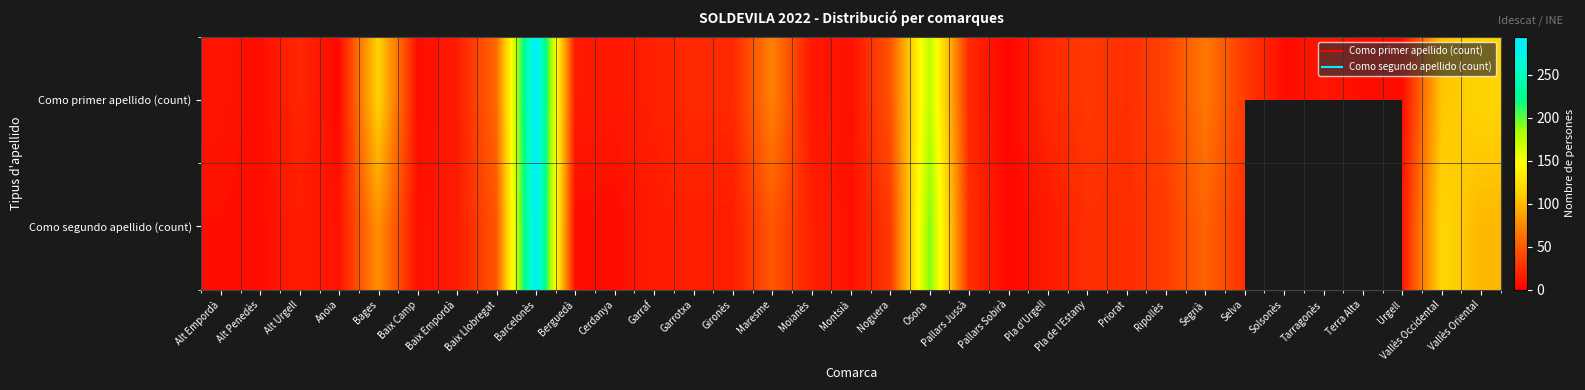

The Como segundo apellido (count) series shows 16.0 at Alt Urgell. True or false?

True